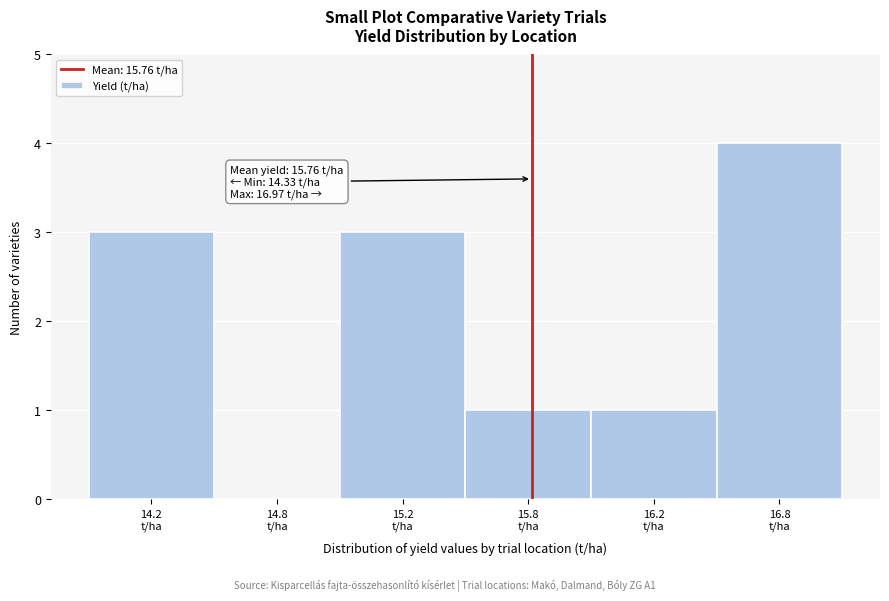

What is the maximum value shown in the chart?

4